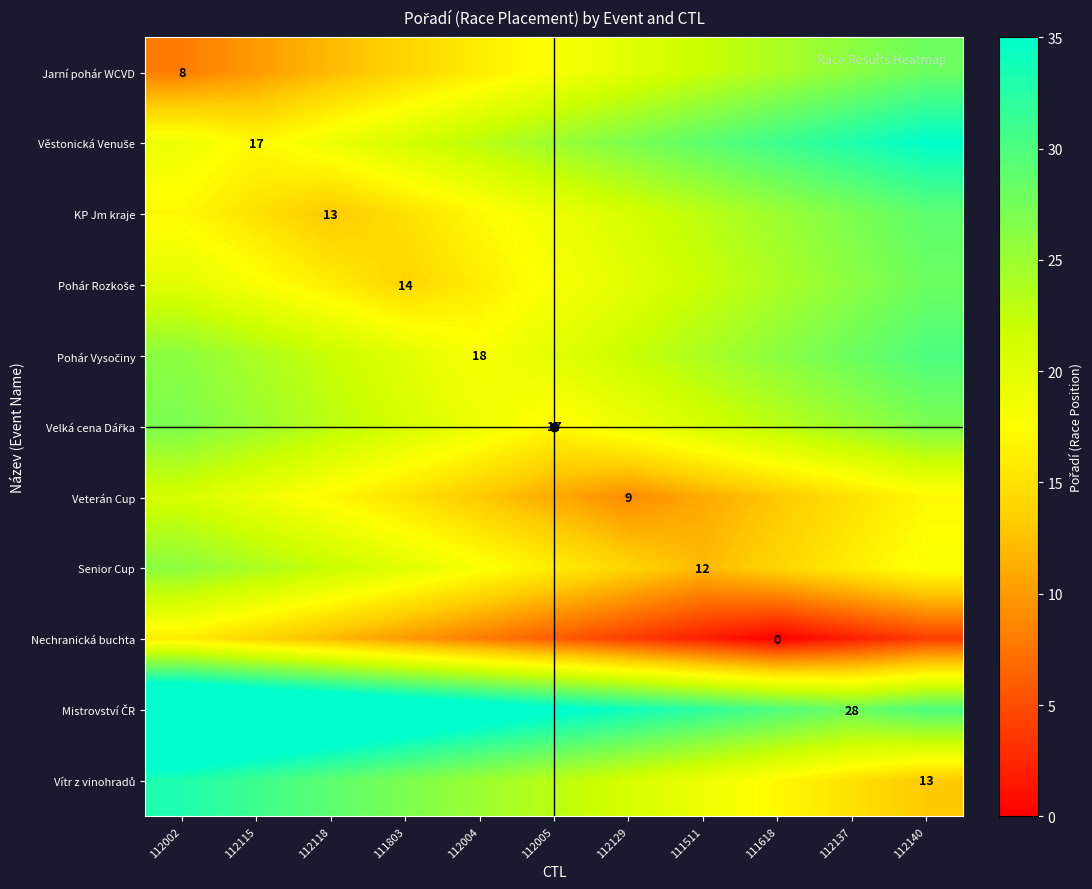

List the series in order of their peak value, highest first.

Mistrovství ČR, Věstonická Venuše, Vítr z vinohradů, Pohár Vysočiny, KP Jm kraje, Jarní pohár WCVD, Pohár Rozkoše, Velká cena Dářka, Senior Cup, Veterán Cup, Nechranická buchta